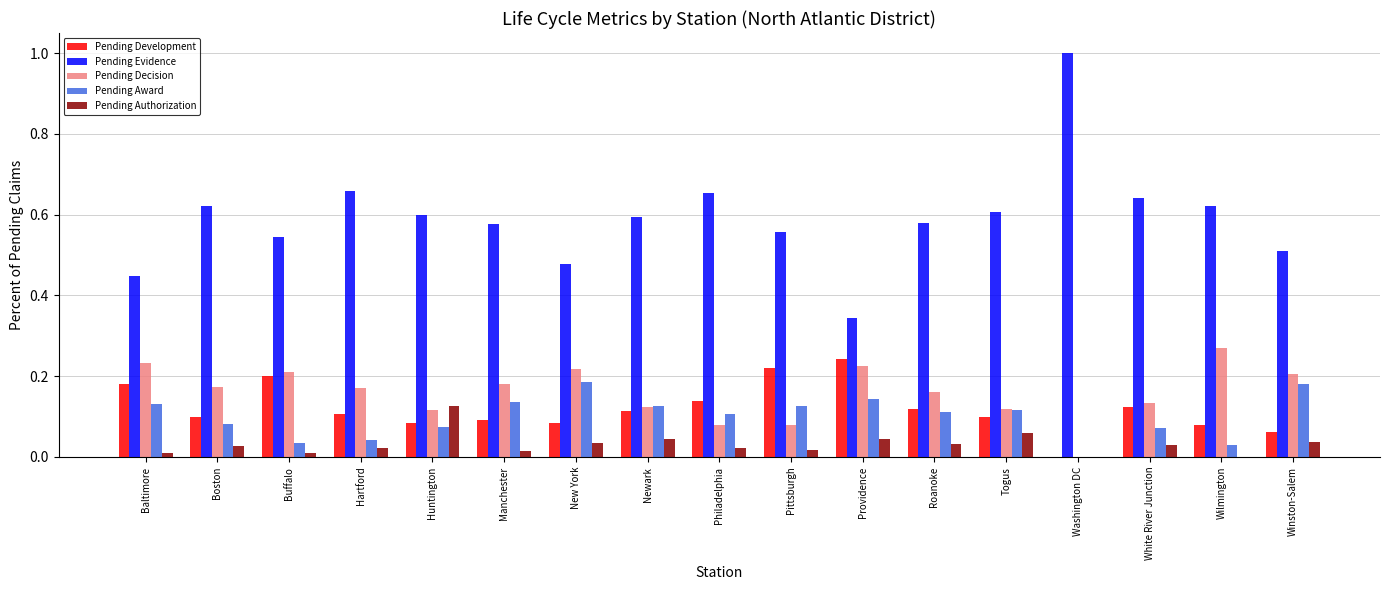

What are all the series names shown in the legend?

Pending Development, Pending Evidence, Pending Decision, Pending Award, Pending Authorization